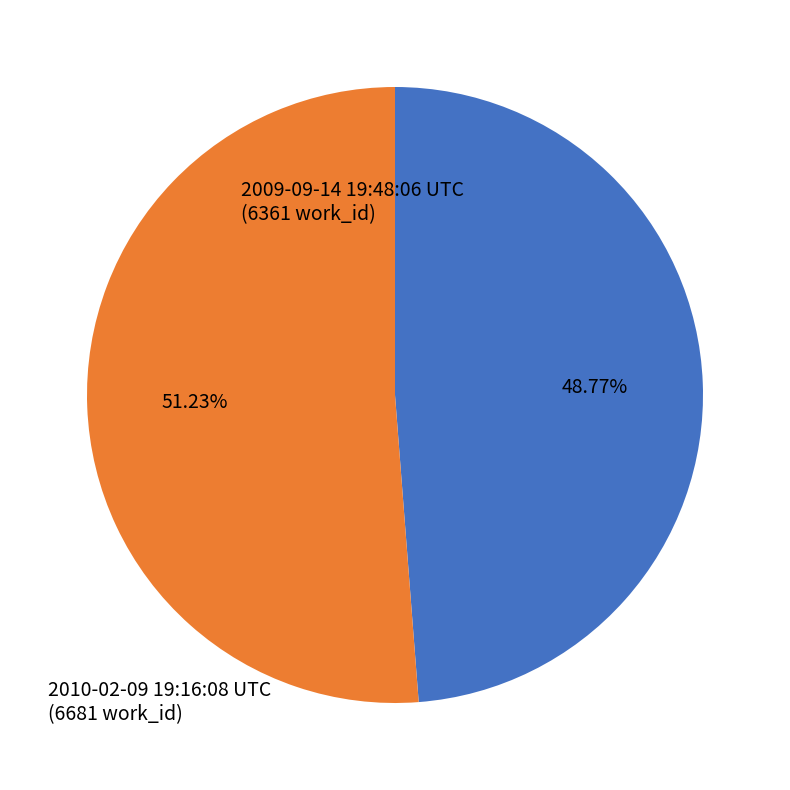

True or false: 2010-02-09 19:16:08 UTC accounts for 51% of the total.

True